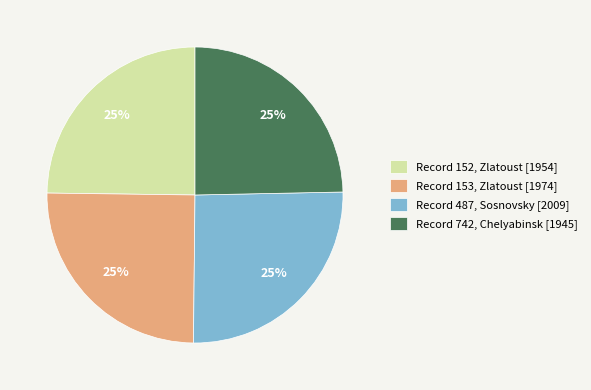

Does any single category account for the majority?

No